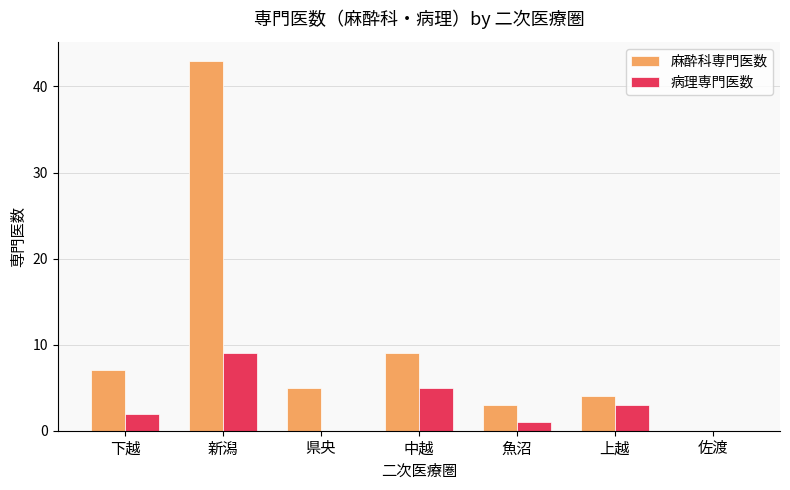

How many values in 麻酔科専門医数 are above zero?

6